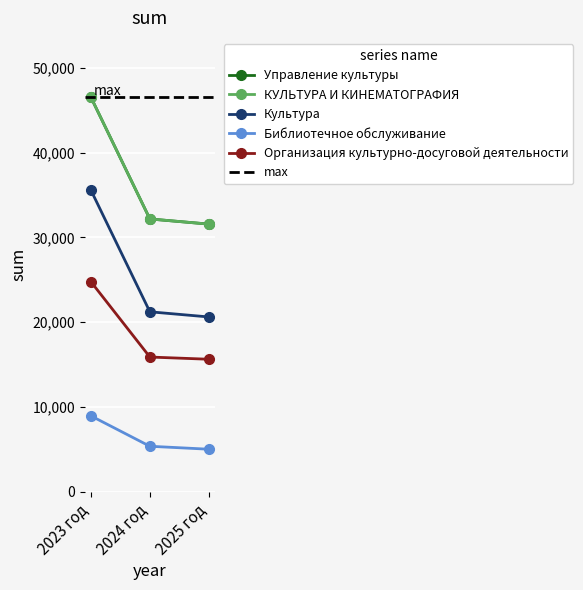

How many data points in Управление культуры are above 32172?

2